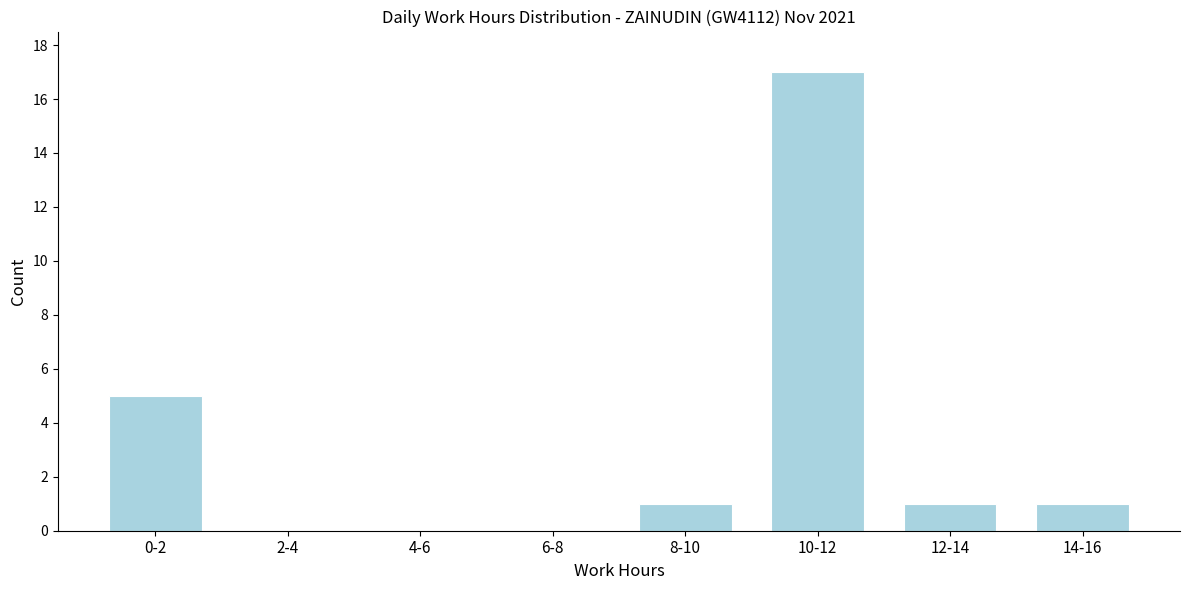

Reading left to right, list all the values displayed in this chart.

0-2=5	2-4=0	4-6=0	6-8=0	8-10=1	10-12=17	12-14=1	14-16=1